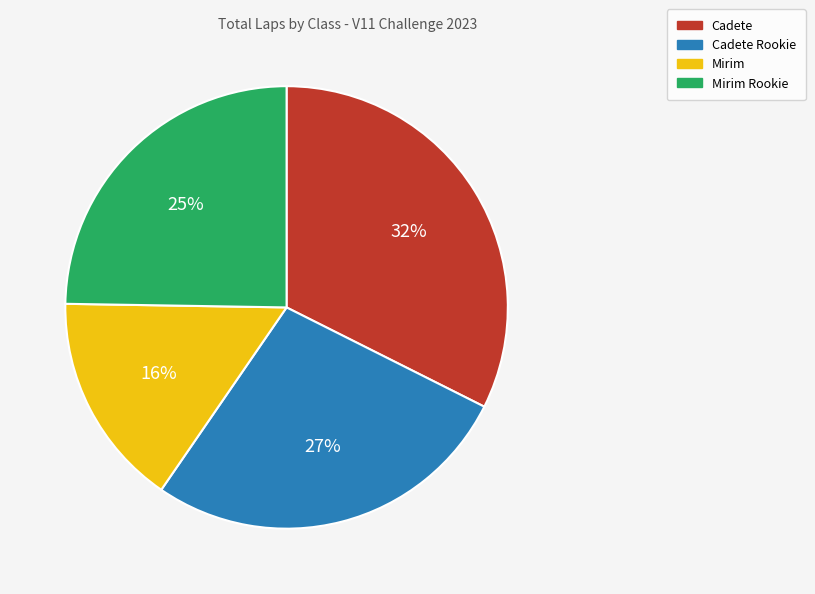

To the nearest percent, what is the average slice percentage?

25%